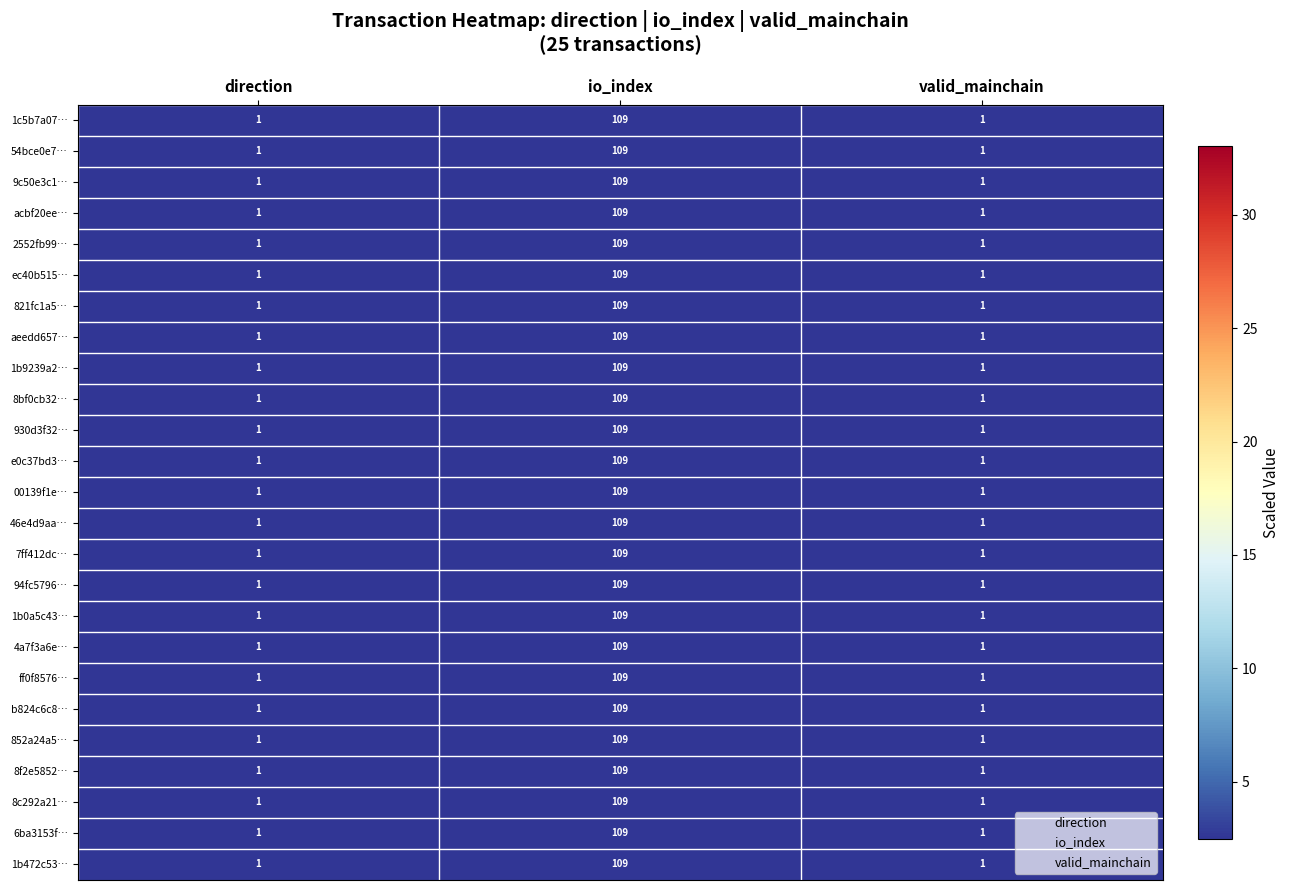

Count the 46e4d9aa… values in the range 1 to 109.

3